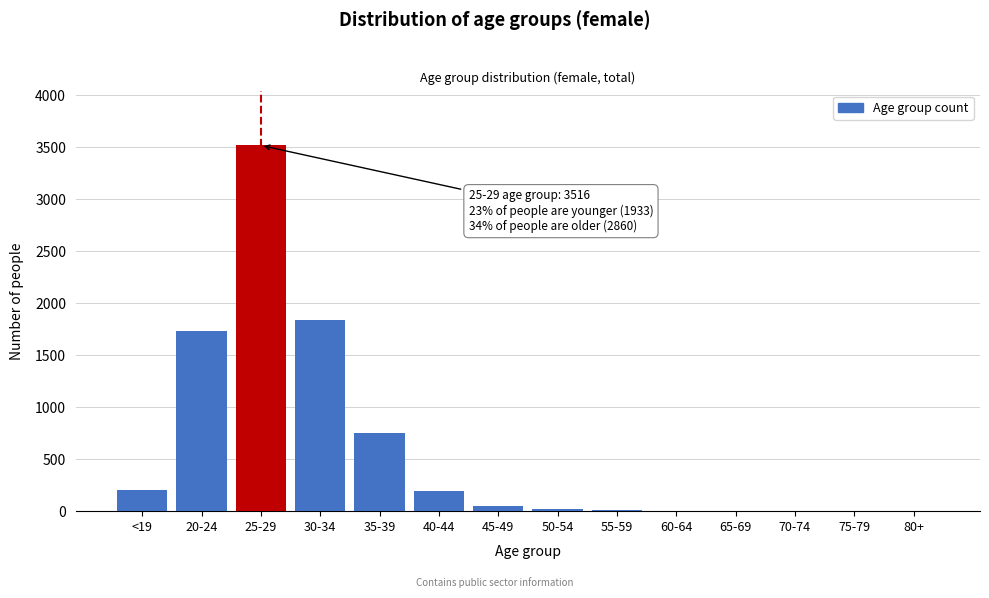

What is the change in value from 40-44 to 75-79?

-193